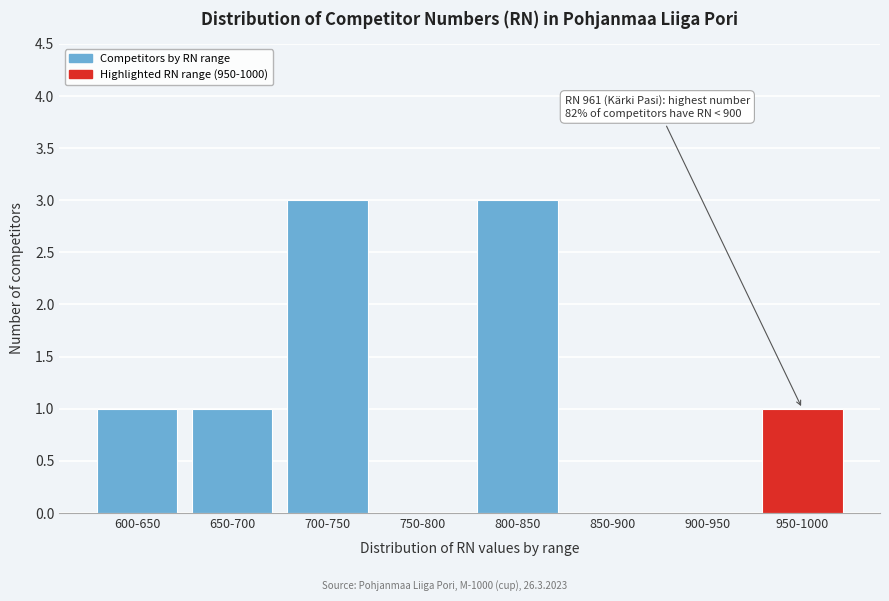

Reading left to right, transcribe all the data shown in this chart.

600-650=1	650-700=1	700-750=3	750-800=0	800-850=3	850-900=0	900-950=0	950-1000=1